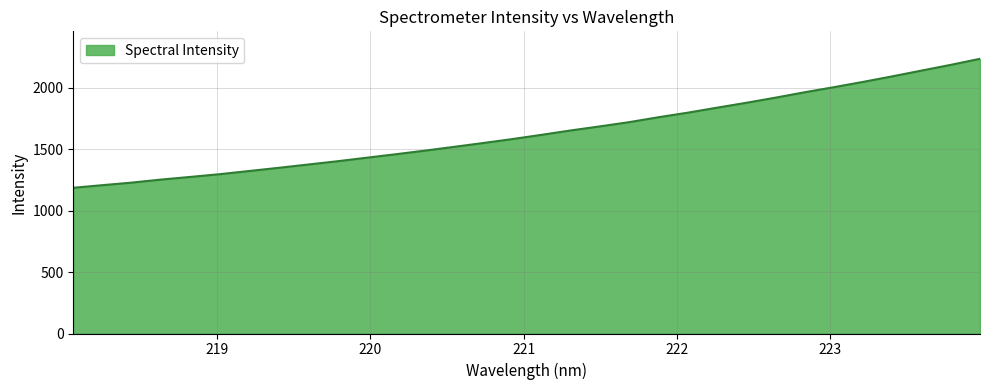

What is the greatest value displayed?

2235.4